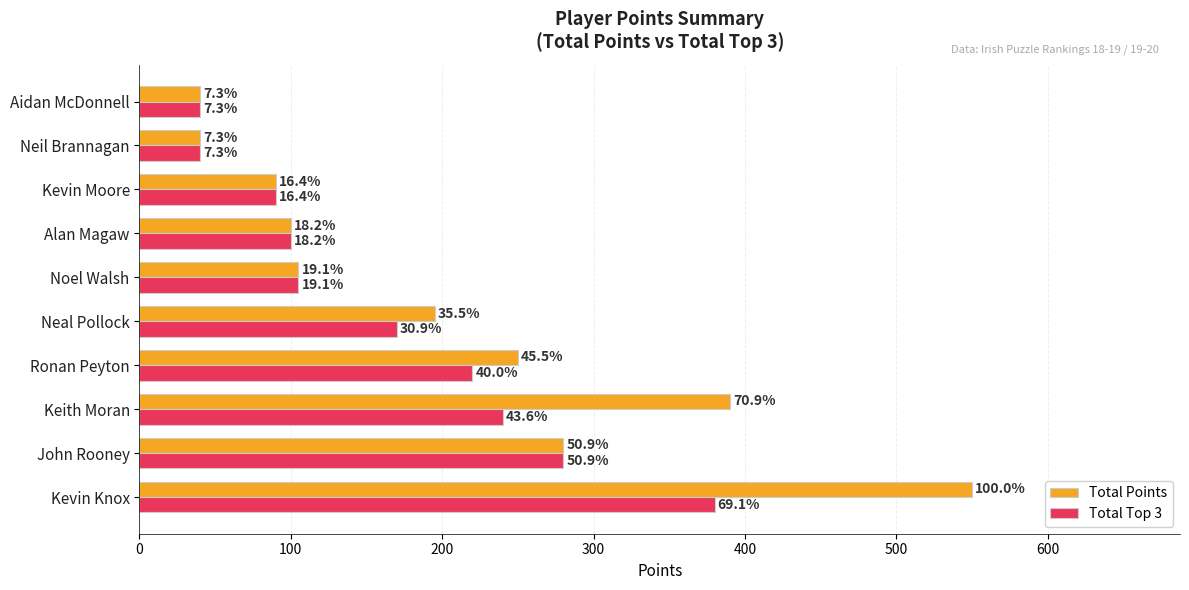

How many values in the Total Top 3 series exceed 170?

4